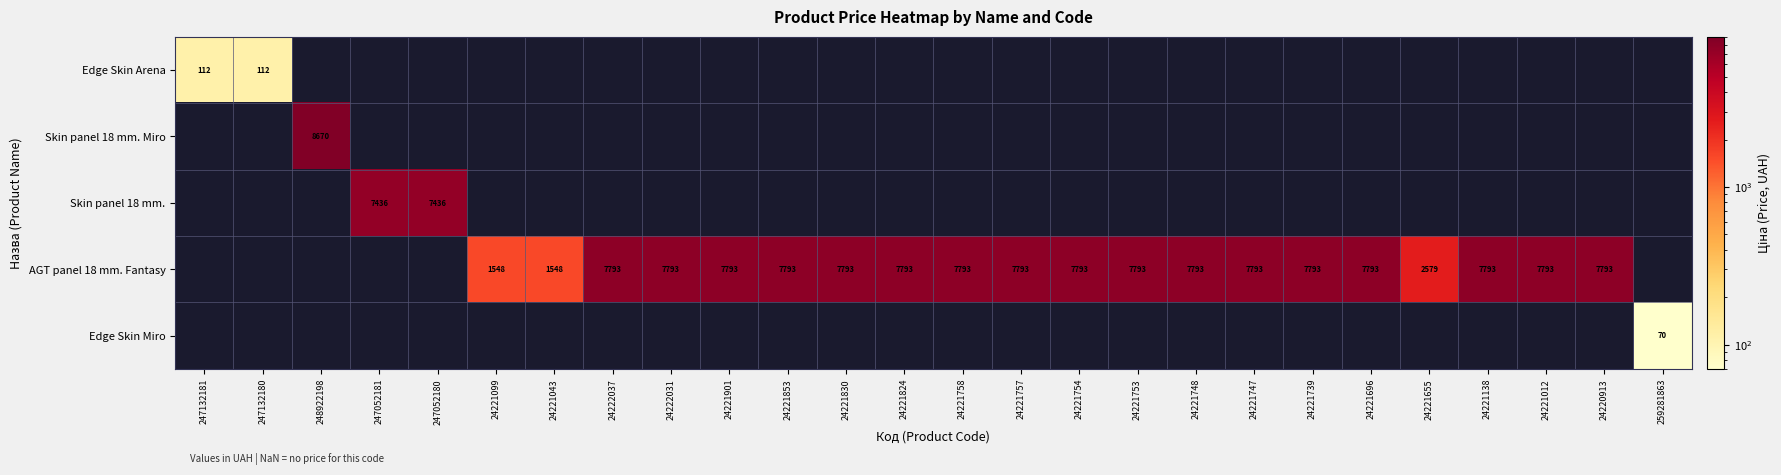

At how many categories does at least one series exceed 2972?

20